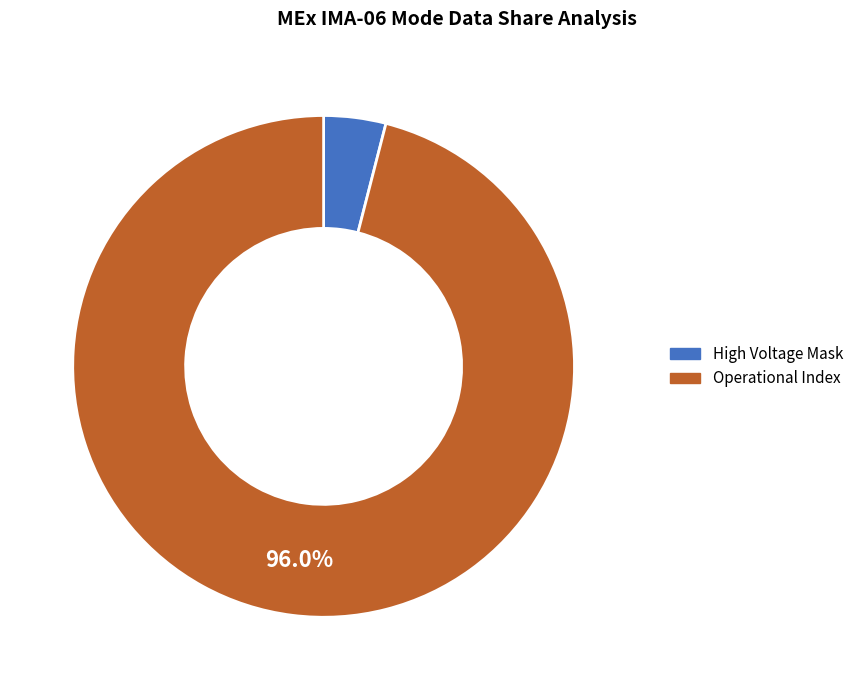

To the nearest percent, what portion does High Voltage Mask represent?

4%